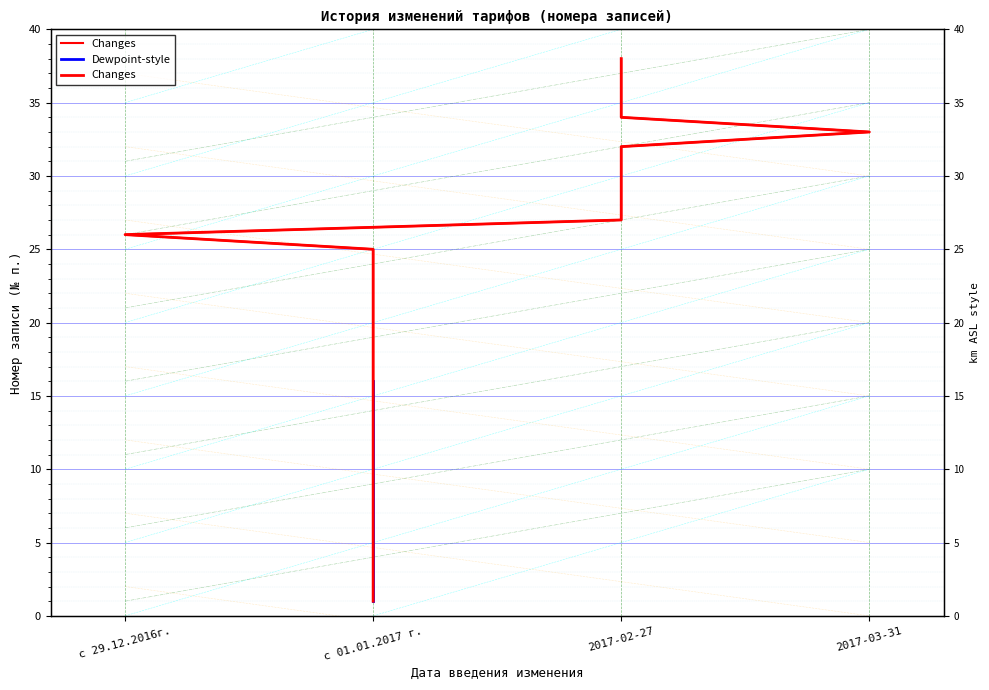

True or false: there are more than 2 points higher than both neighbors.

False